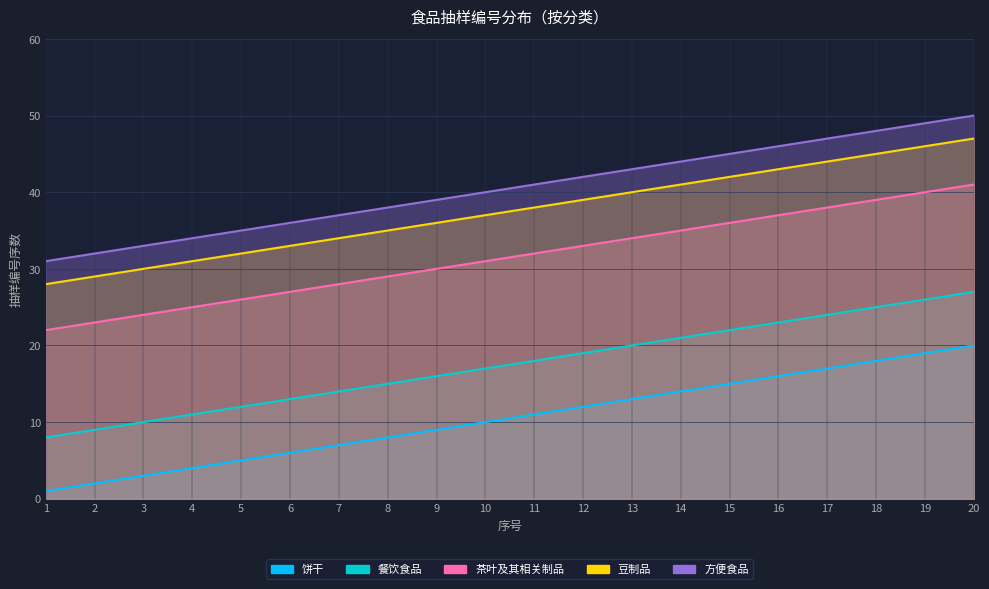

What is the difference between the 餐饮食品 values at 20 and 14?

6